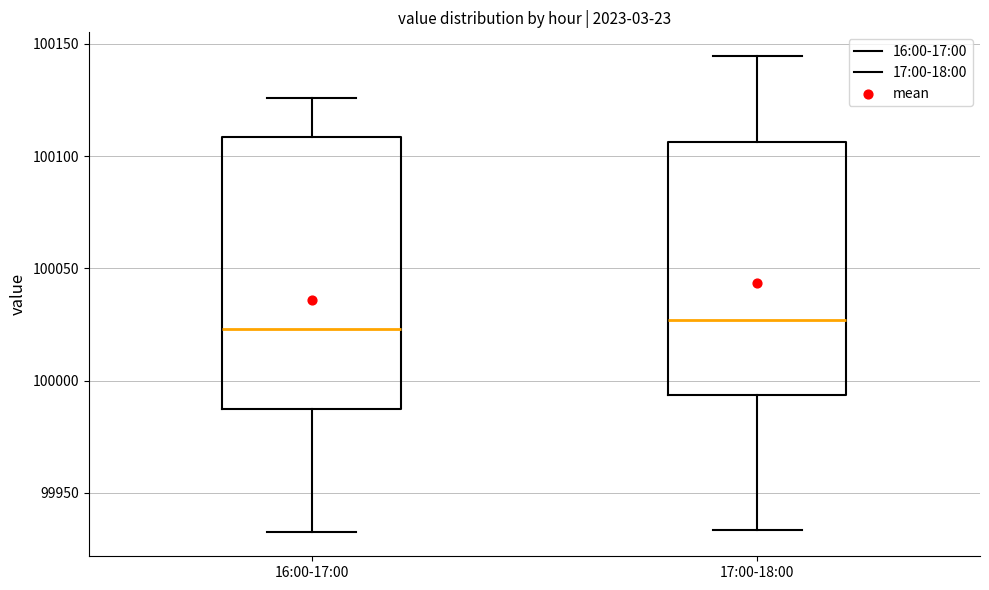

Where does the median line of the box for 17:00-18:00 sit on the y-axis? The values are not printed on the chart, so give them approximately, as read against the axis.

100025